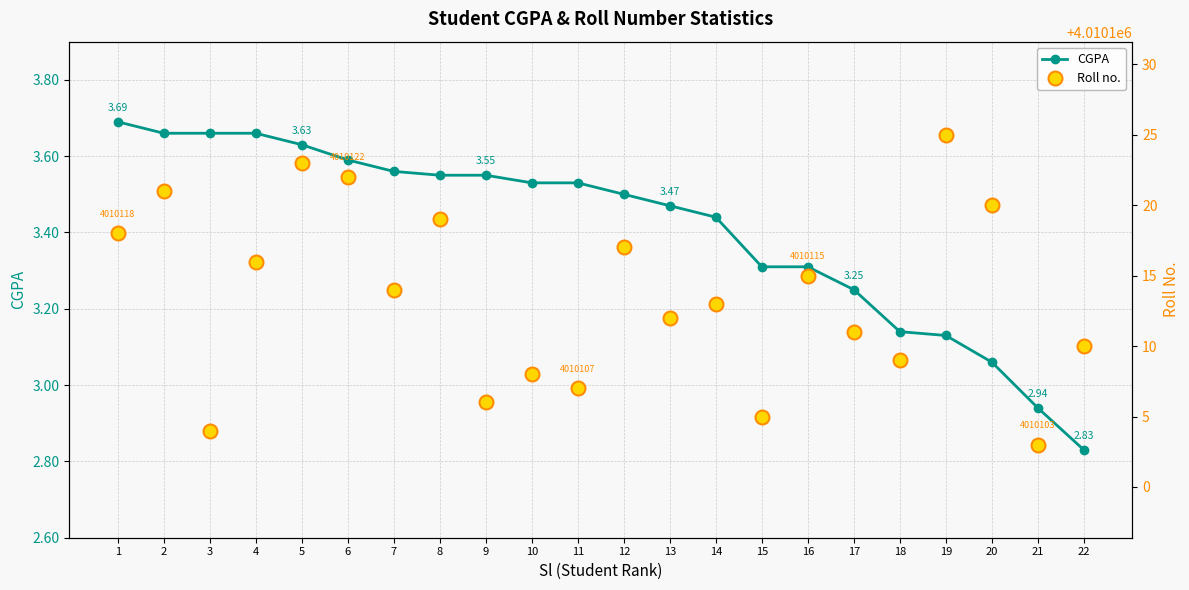

How many data points does each series have?

22